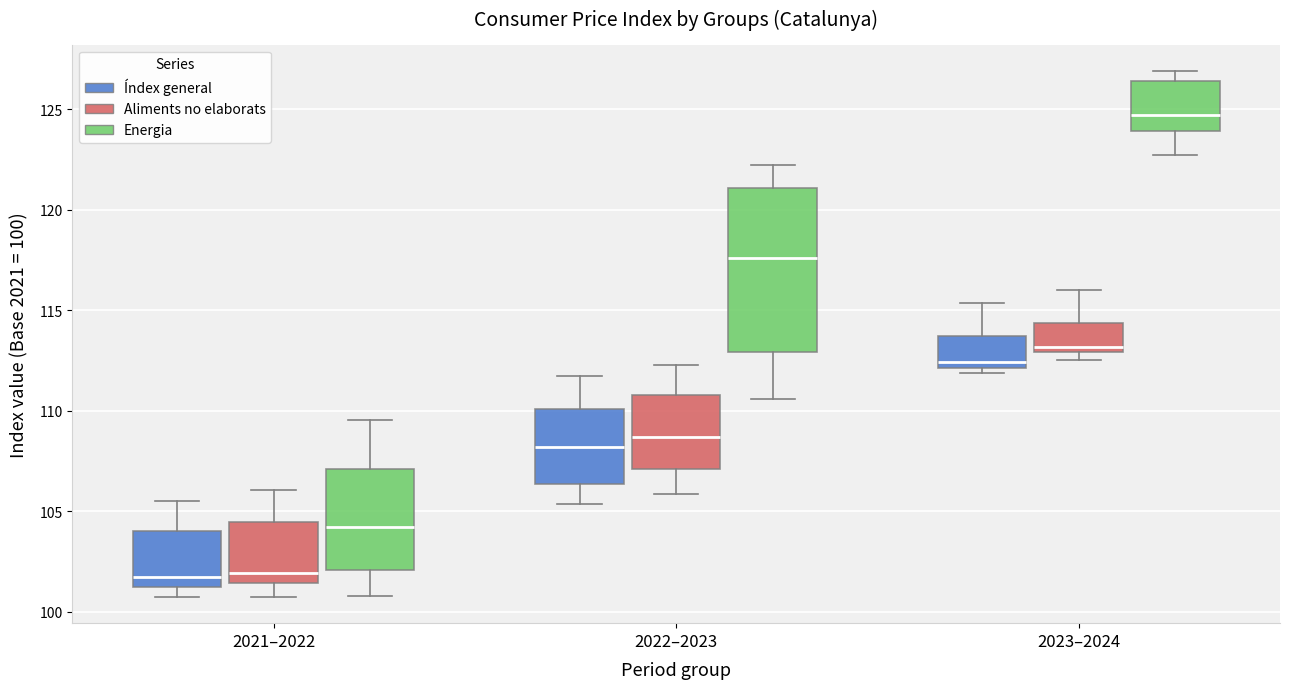

Where is the upper edge of the box for 2023–2024 (Índex general) on the y-axis? The values are not printed on the chart, so give them approximately, as read against the axis.

113.5